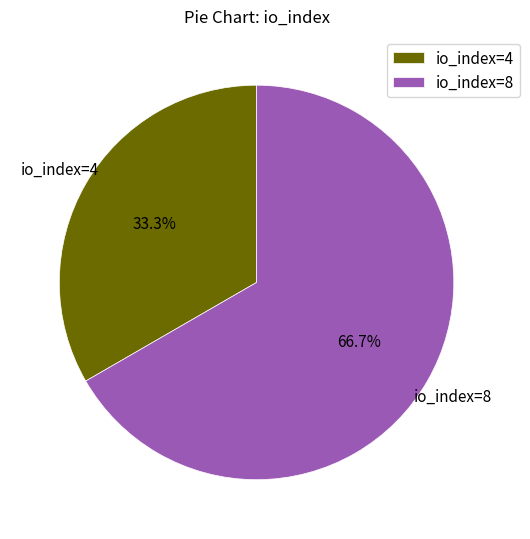

Which category has the smallest portion of the pie?

io_index=4